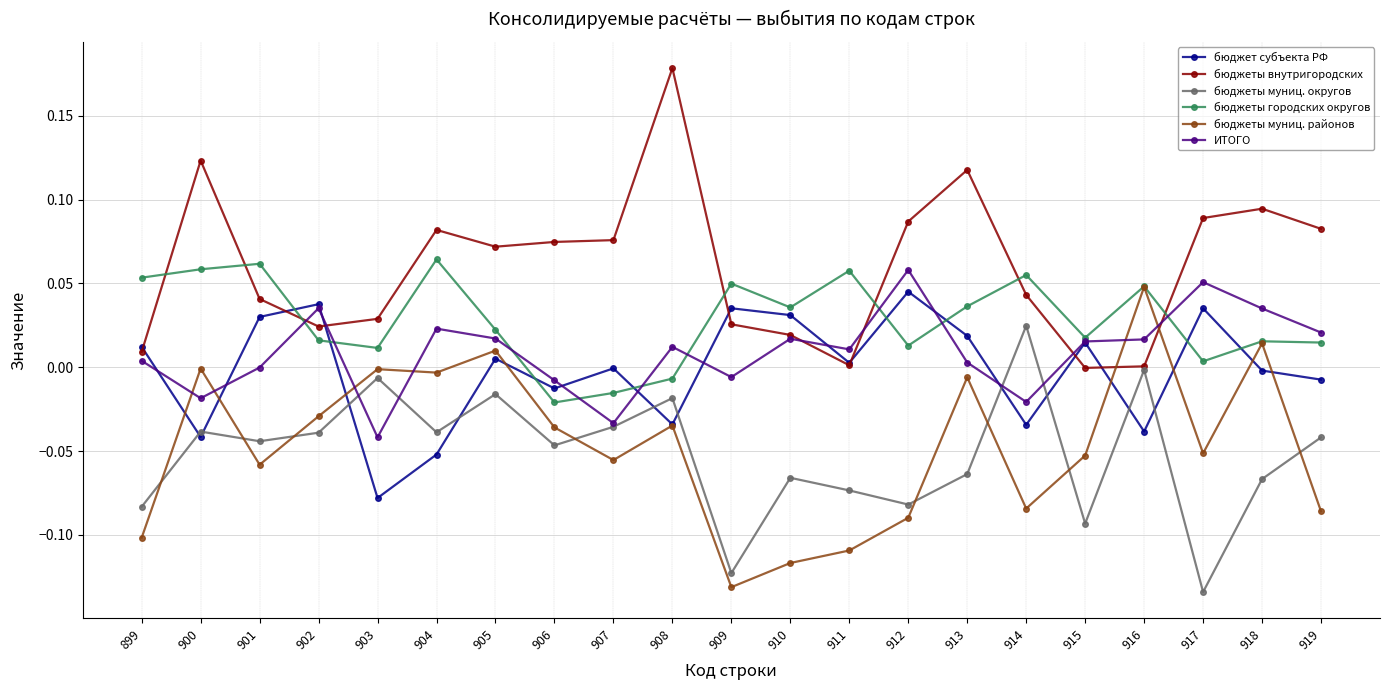

At which category does ИТОГО reach its first local valley?

900